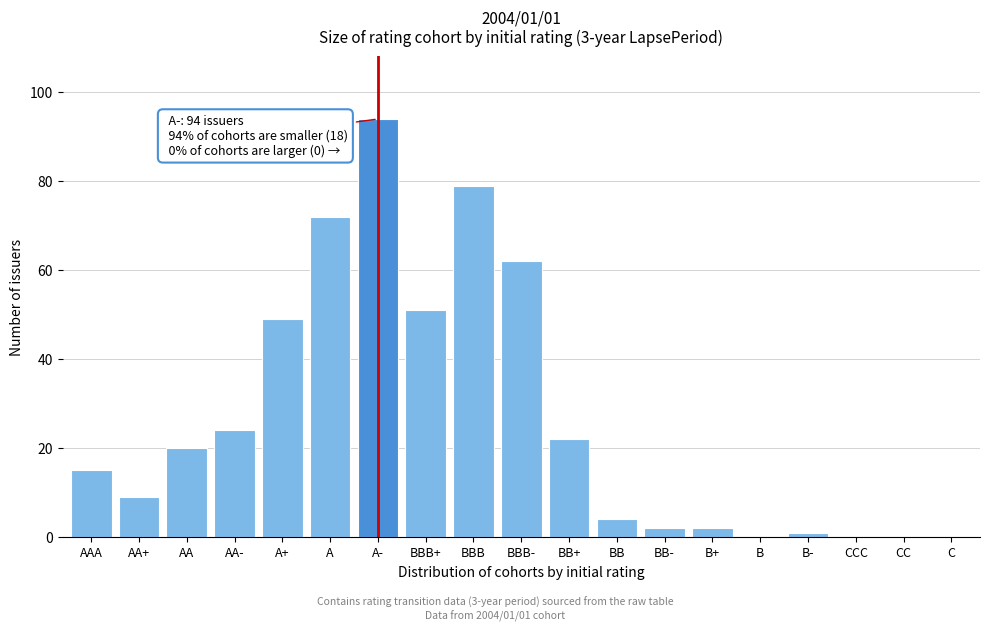

Reading left to right, what are all the values shown in this chart?

AAA=15	AA+=9	AA=20	AA-=24	A+=49	A=72	A-=94	BBB+=51	BBB=79	BBB-=62	BB+=22	BB=4	BB-=2	B+=2	B=0	B-=1	CCC=0	CC=0	C=0